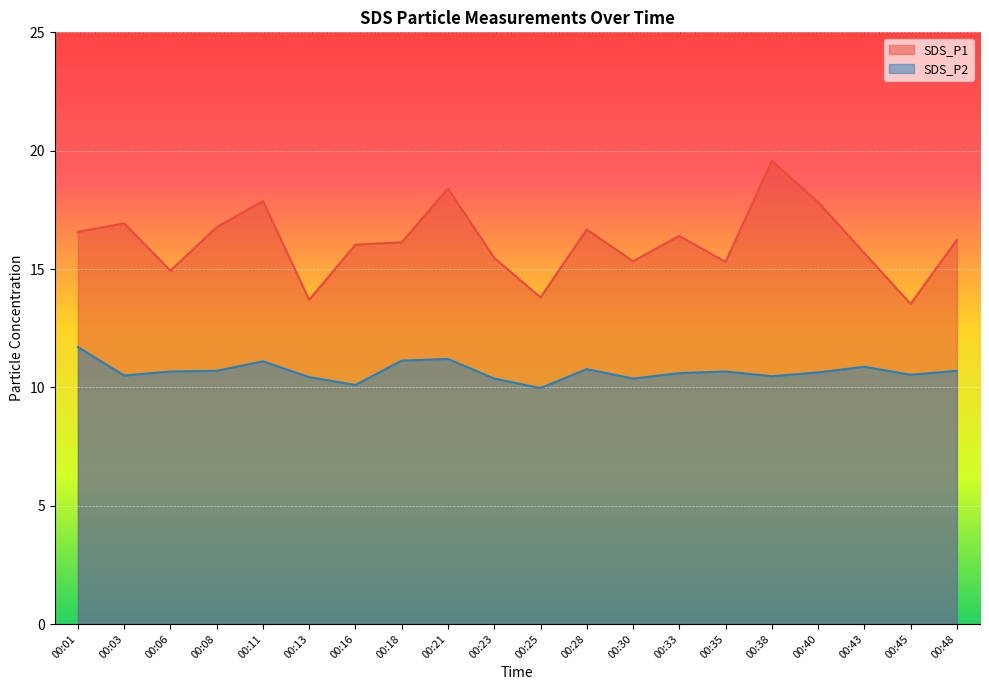

True or false: SDS_P1 and SDS_P2 cross at least once.

False